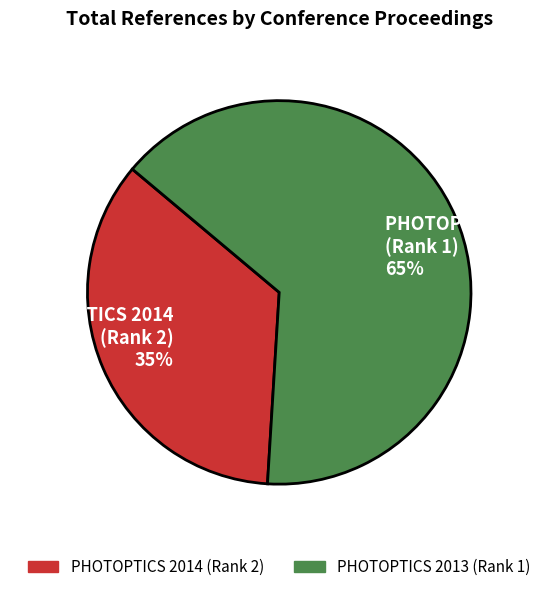

Approximately how many times larger is the value at PHOTOPTICS 2014 (Rank 2) compared to PHOTOPTICS 2013 (Rank 1)?

0.5